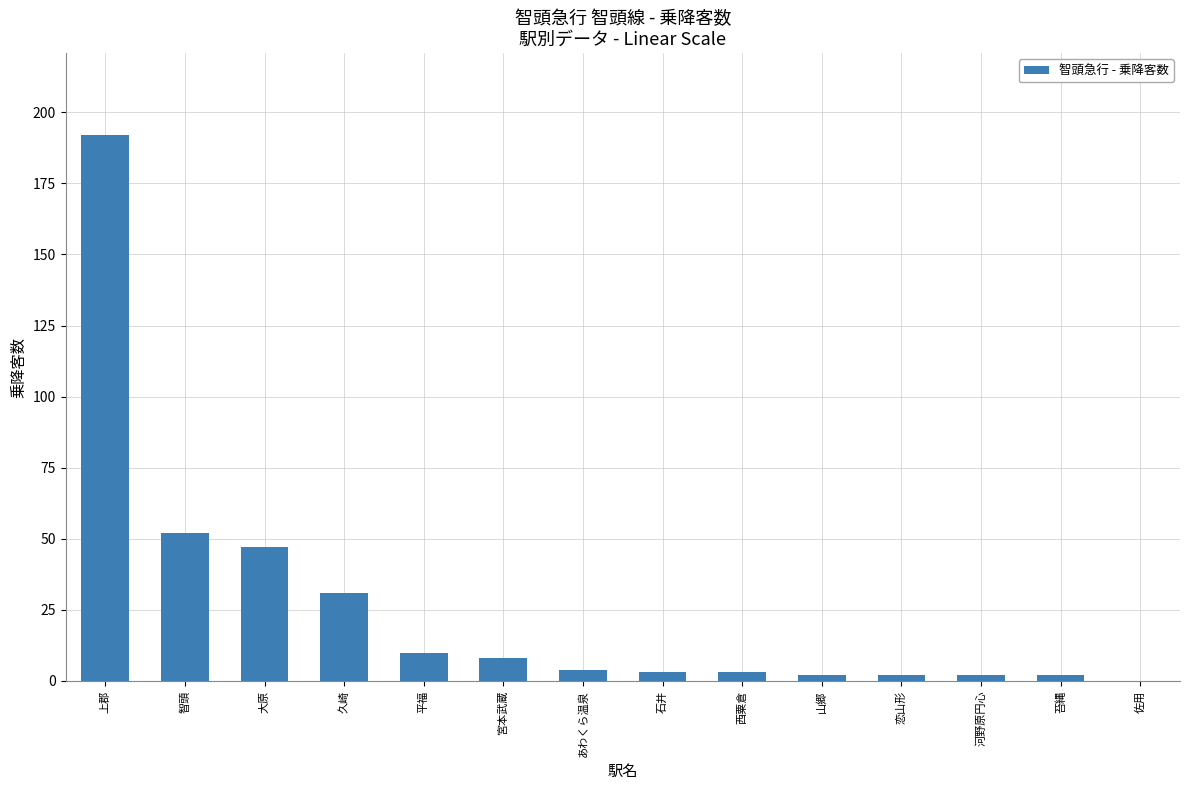

What is the sum of all values?

358